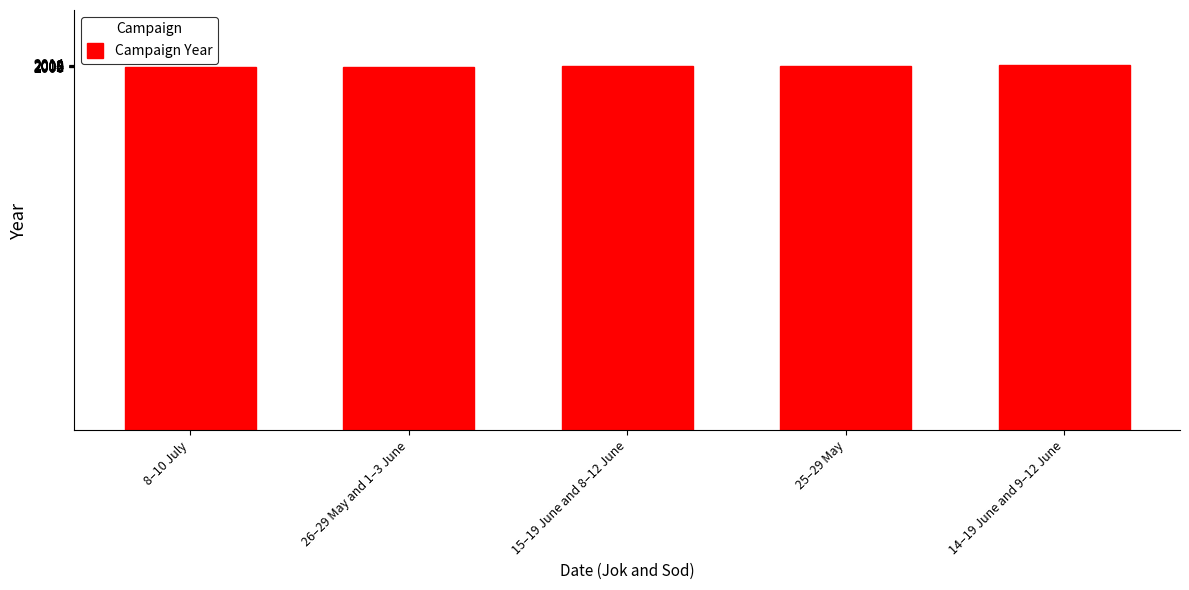

What is the maximum value shown in the chart?

2014